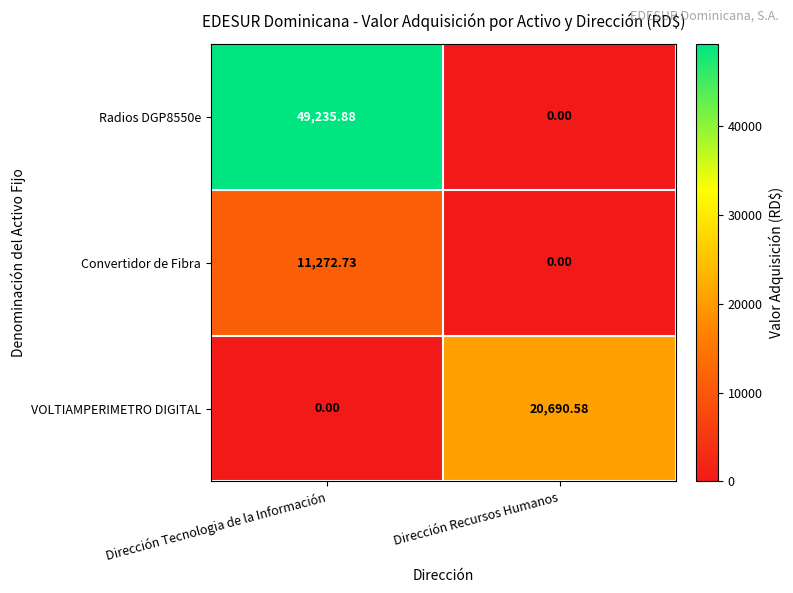

Which series has the largest range (max minus min)?

Radios DGP8550e